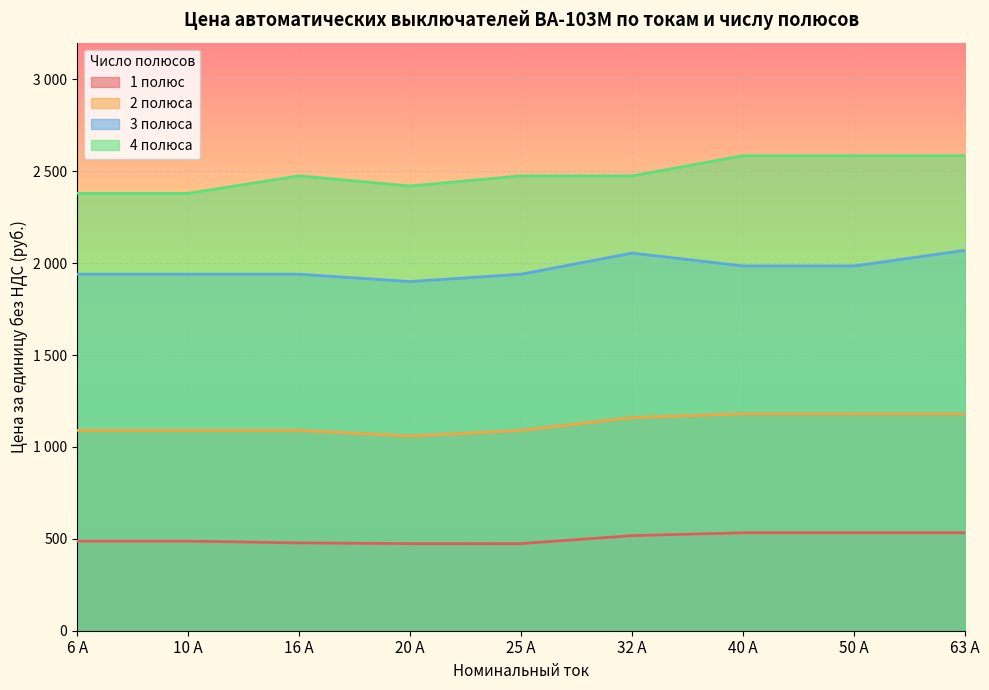

Reading right to left, list all the values displayed in this chart.

1 полюс: 533.0	533.0	533.0	517.5	474.0	474.0	478.0	487.5	487.5
2 полюса: 1180.0	1180.0	1180.0	1160.0	1090.0	1060.0	1090.0	1090.0	1090.0
3 полюса: 2070.0	1985.0	1985.0	2055.0	1940.0	1900.0	1940.0	1940.0	1940.0
4 полюса: 2585.0	2585.0	2585.0	2475.0	2475.0	2420.0	2475.0	2380.0	2380.0